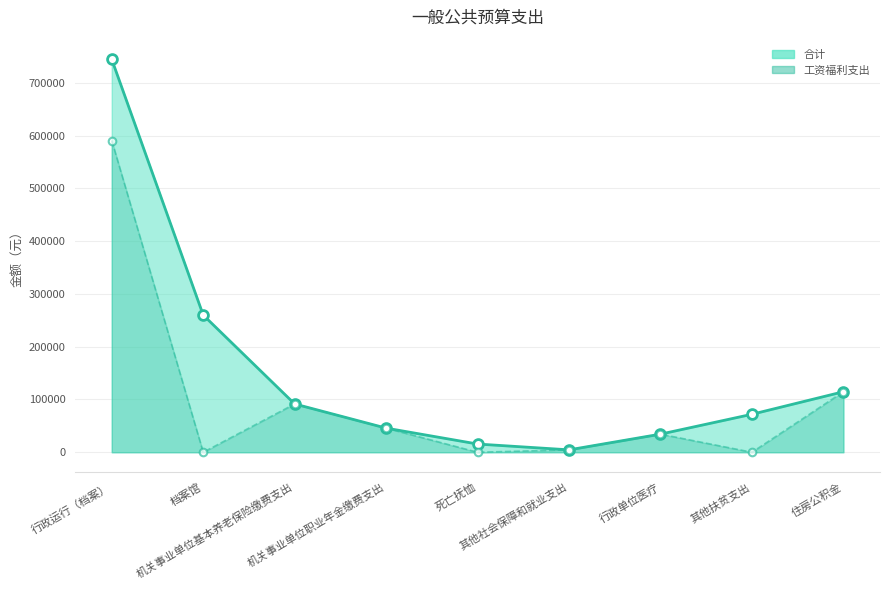

At how many categories does at least one series exceed 361883?

1